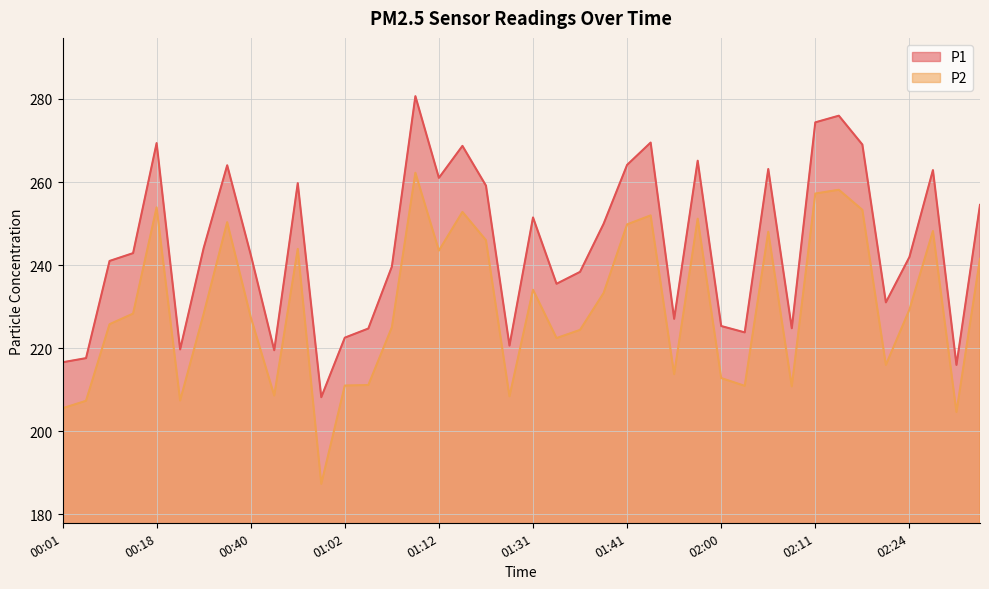

Rank the categories by P1 value from lowest to highest.

01:00, 02:41, 00:01, 00:03, 00:42, 00:20, 01:28, 01:02, 02:03, 01:05, 02:08, 02:00, 01:52, 02:21, 01:33, 01:36, 01:07, 00:06, 02:24, 00:40, 00:08, 00:35, 01:39, 01:31, 02:44, 01:26, 00:48, 01:12, 02:39, 02:06, 00:37, 01:41, 01:54, 01:15, 02:16, 00:18, 01:49, 02:11, 02:14, 01:10